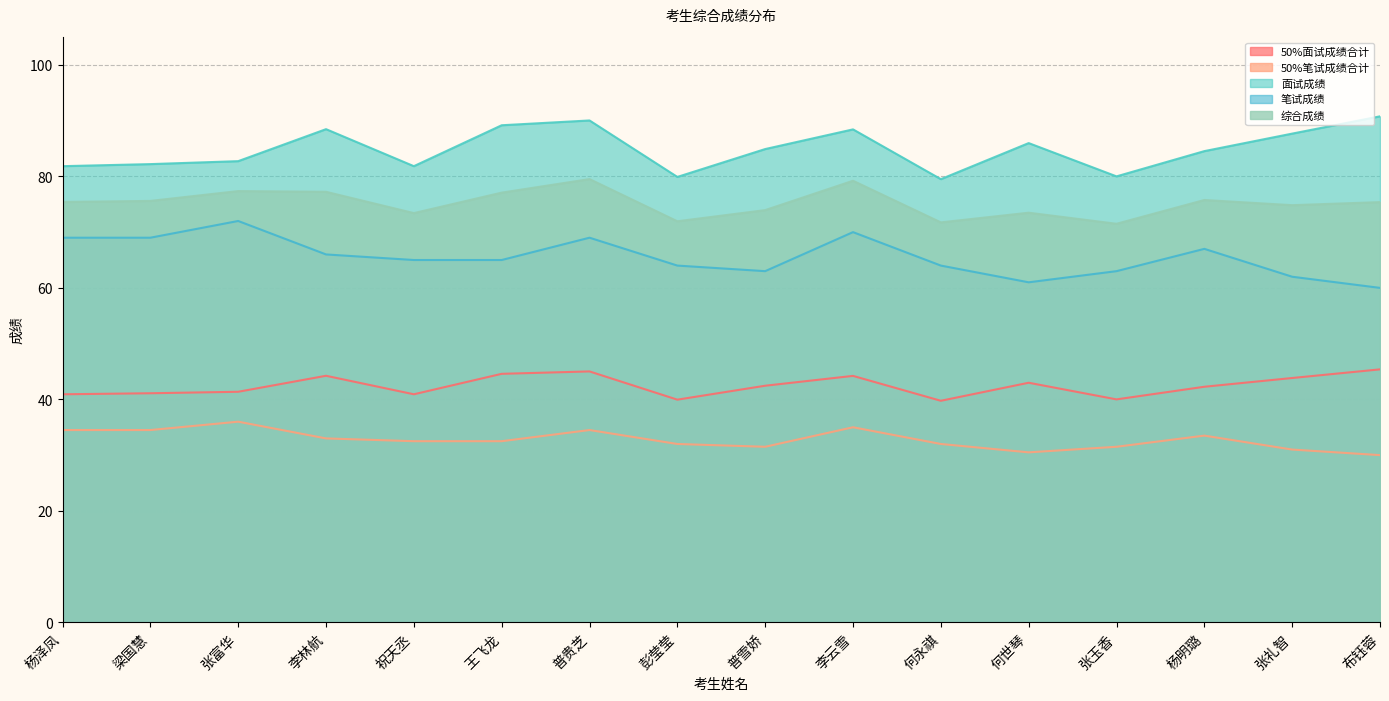

List the series in order of their peak value, lowest first.

50%笔试成绩合计, 50%面试成绩合计, 笔试成绩, 综合成绩, 面试成绩